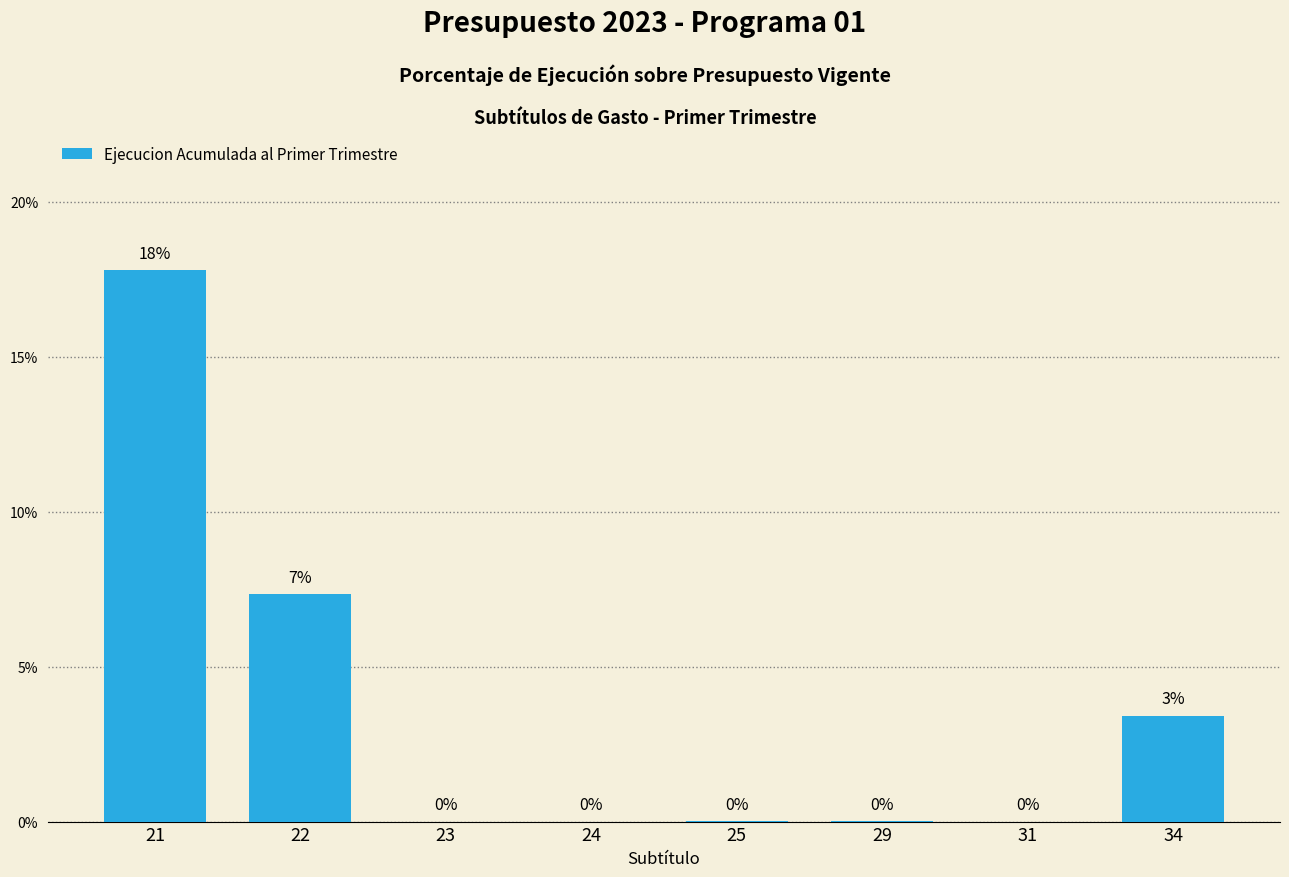

Between 34 and 21, which is larger?

21